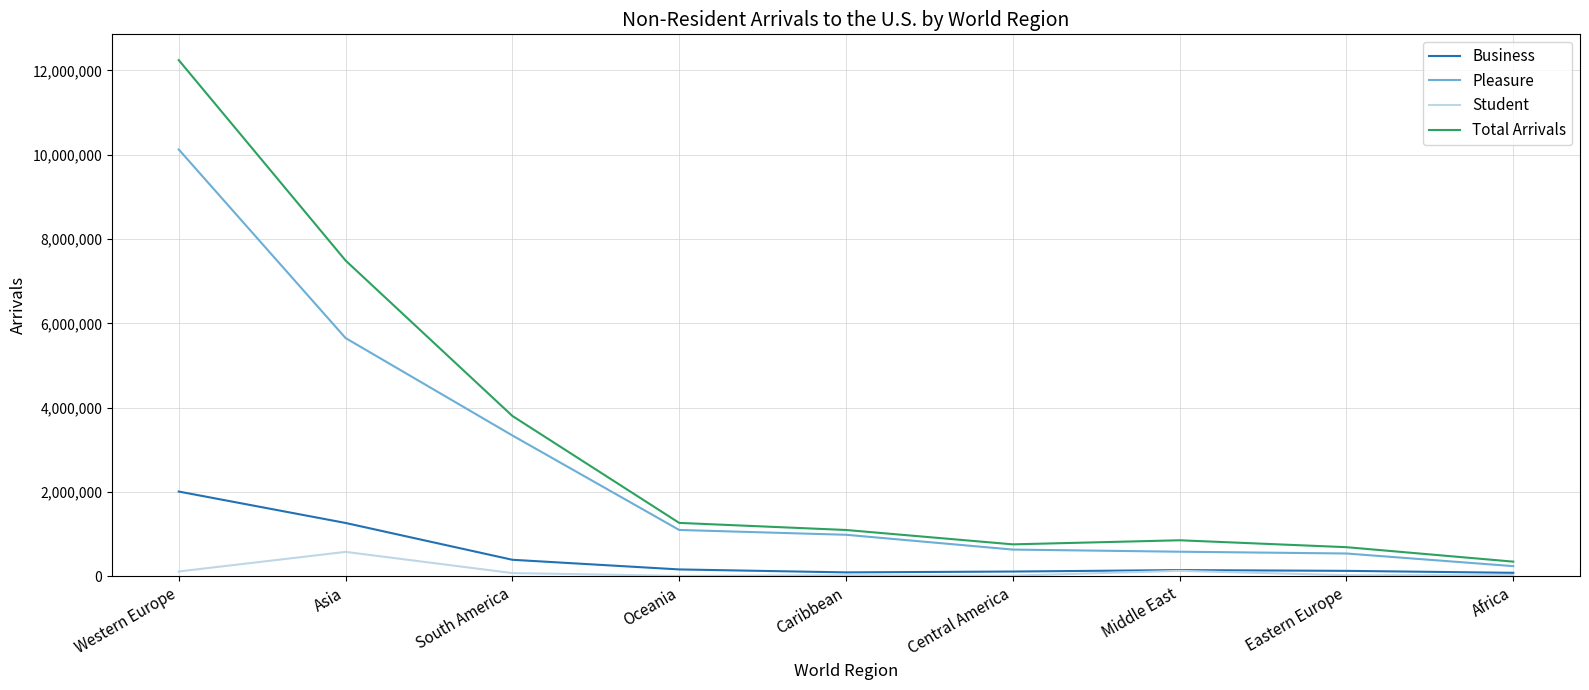

What is the difference between the Student values at Asia and South America?

503258